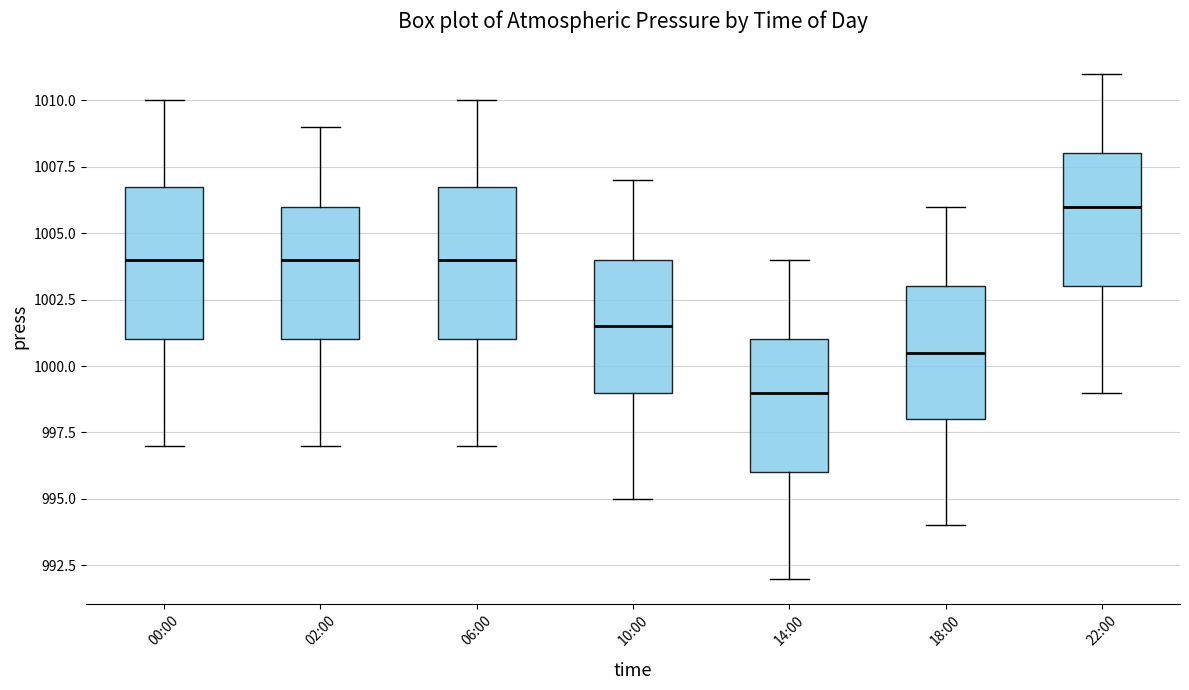

Reading left to right, read every box against the y-axis: the position of its median line, the range the box covers, and the ends of its whiskers. The values are not printed on the chart, so give them approximately, as read against the axis.

00:00: median 1004.0, box 1001.0 to 1007.0, whiskers 997.0 to 1010.0
02:00: median 1004.0, box 1001.0 to 1006.0, whiskers 997.0 to 1009.0
06:00: median 1004.0, box 1001.0 to 1007.0, whiskers 997.0 to 1010.0
10:00: median 1001.5, box 999.0 to 1004.0, whiskers 995.0 to 1007.0
14:00: median 999.0, box 996.0 to 1001.0, whiskers 992.0 to 1004.0
18:00: median 1000.5, box 998.0 to 1003.0, whiskers 994.0 to 1006.0
22:00: median 1006.0, box 1003.0 to 1008.0, whiskers 999.0 to 1011.0